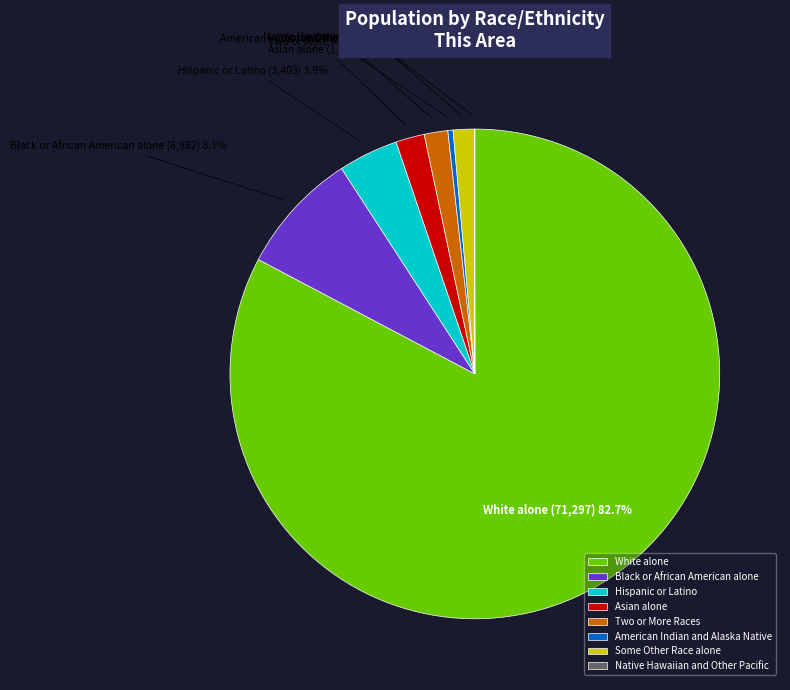

Is it true that White alone is 83% of the pie?

True